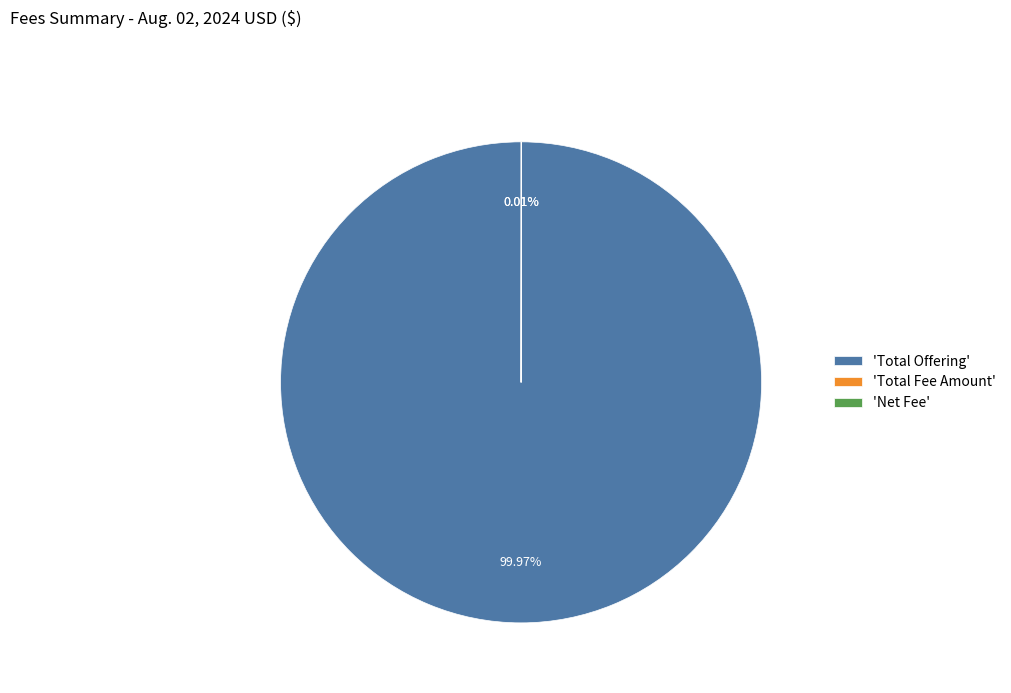

What is the largest slice in the pie chart?

'Total Offering'